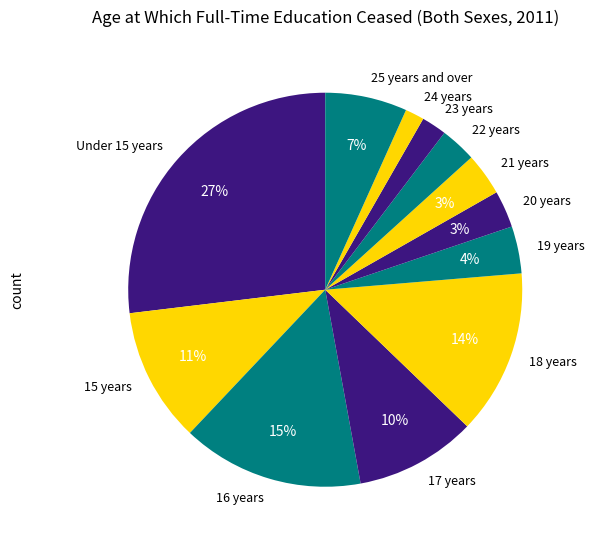

What percentage is the 21 years slice, to the nearest percent?

3%